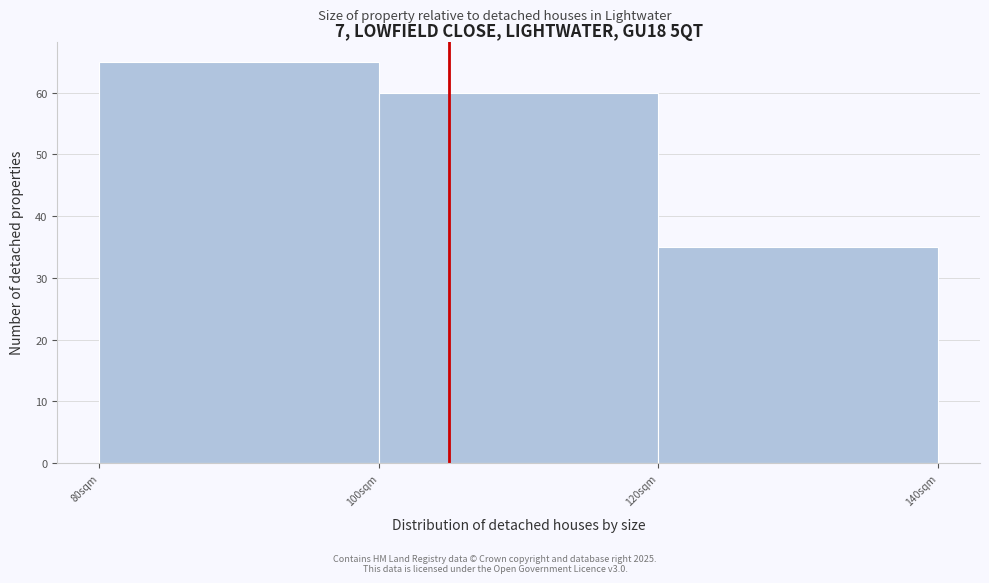

Reading left to right, transcribe this chart: for each bar, give the range it covers on the x-axis and its height. The values are not printed on the chart, so give them approximately, as read against the axis.

80 to 100: 65
100 to 120: 60
120 to 140: 35